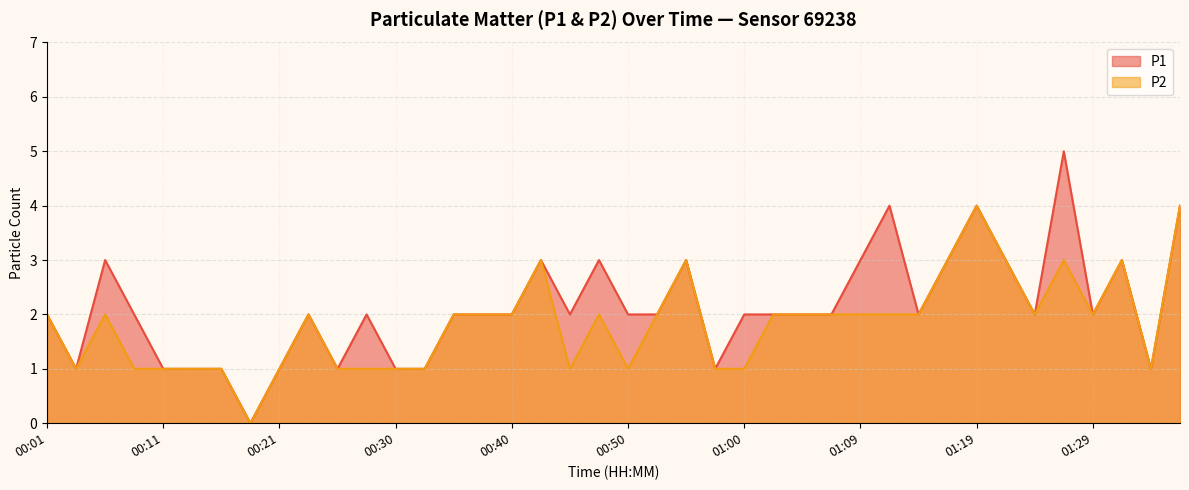

How many lines are shown in the chart?

2